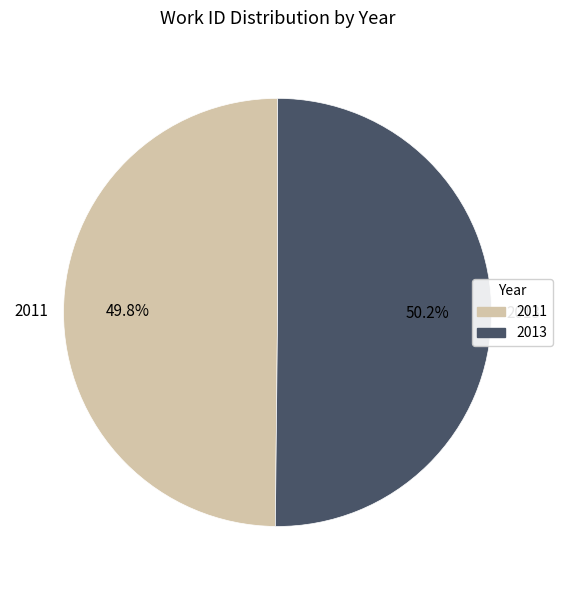

Combined, do 2011 and 2013 account for over 50%?

Yes